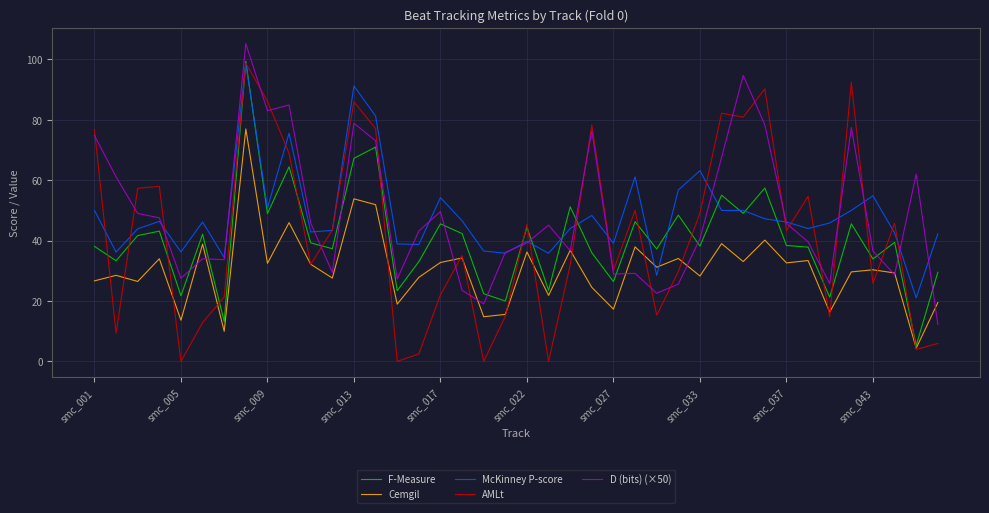

What are all the series names shown in the legend?

F-Measure, Cemgil, McKinney P-score, AMLt, D (bits) (×50)